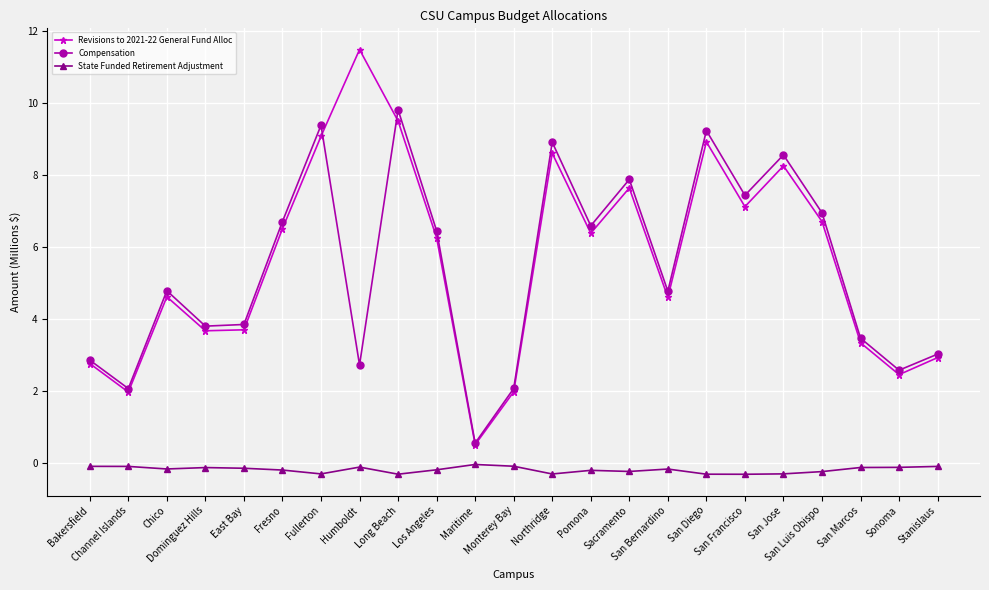

What position from the left is Monterey Bay?

12